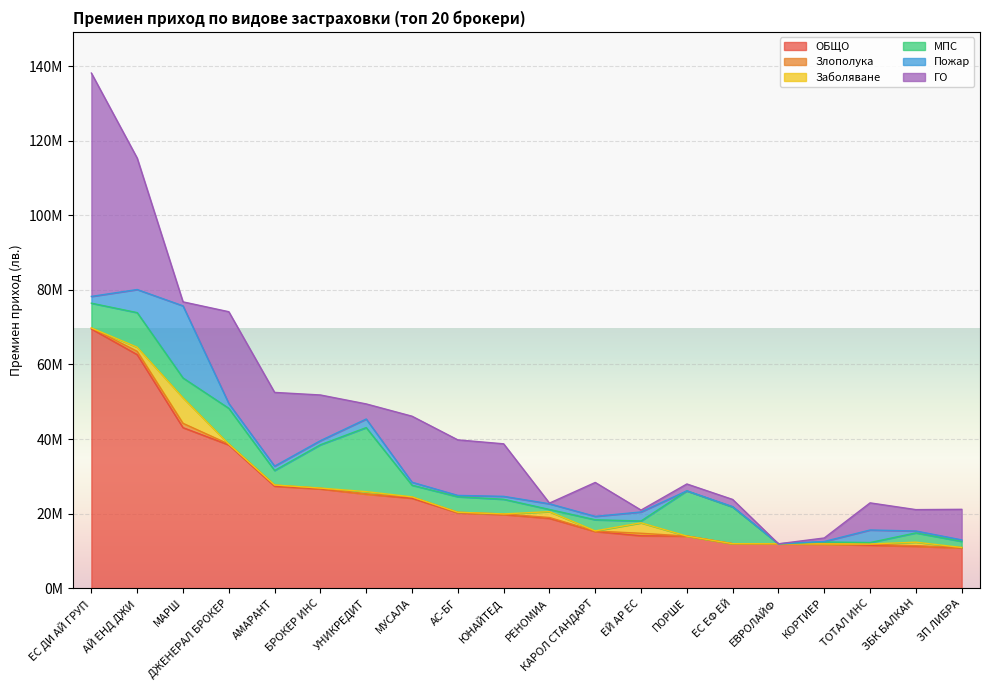

At which label is Пожар closest to 9665055?

АЙ ЕНД ДЖИ